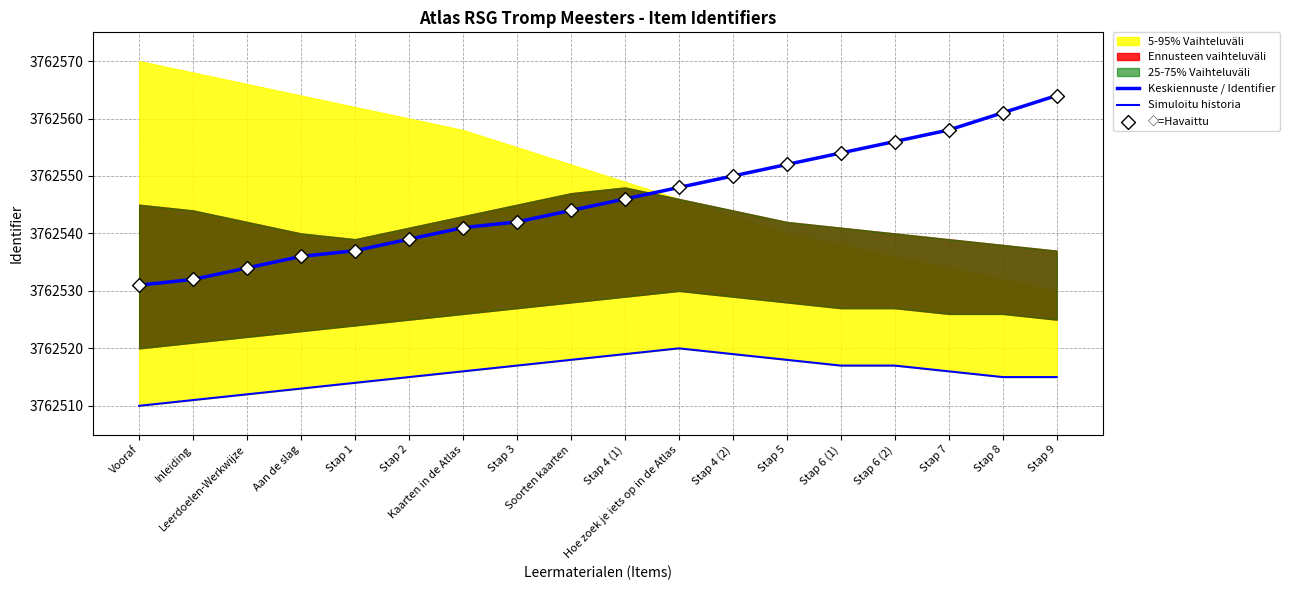

What is the total value across all series at Stap 2?

11287593